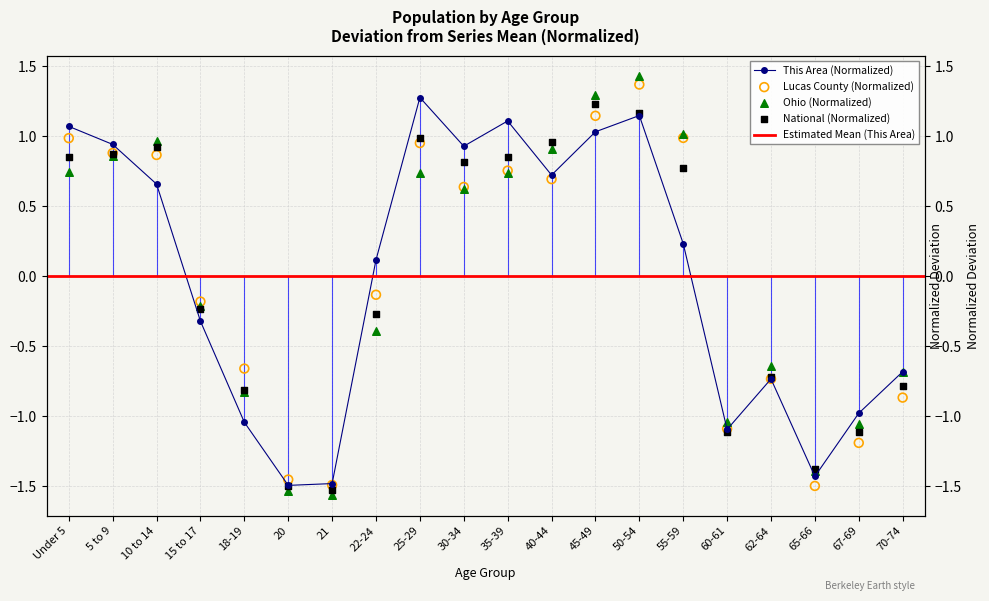

What is the total value across all series at 25-29?

4.0